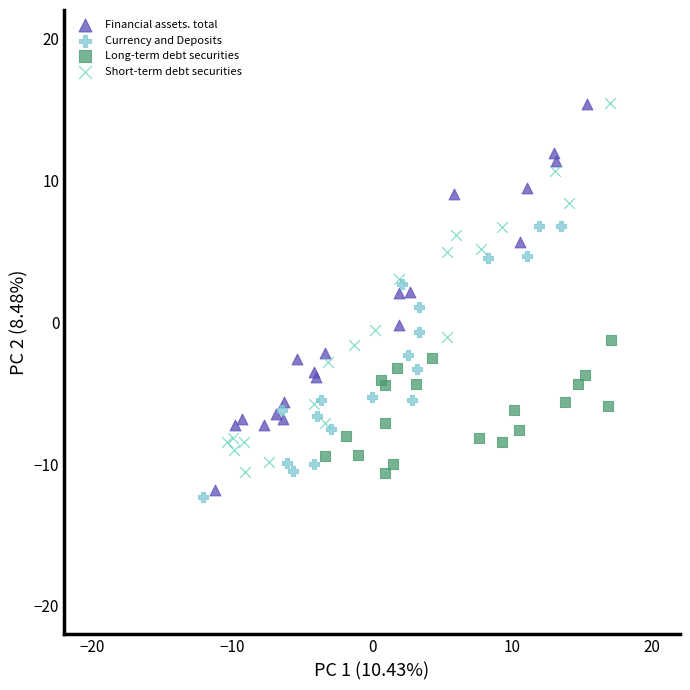

What are all the series names shown in the legend?

Financial assets. total, Currency and Deposits, Long-term debt securities, Short-term debt securities